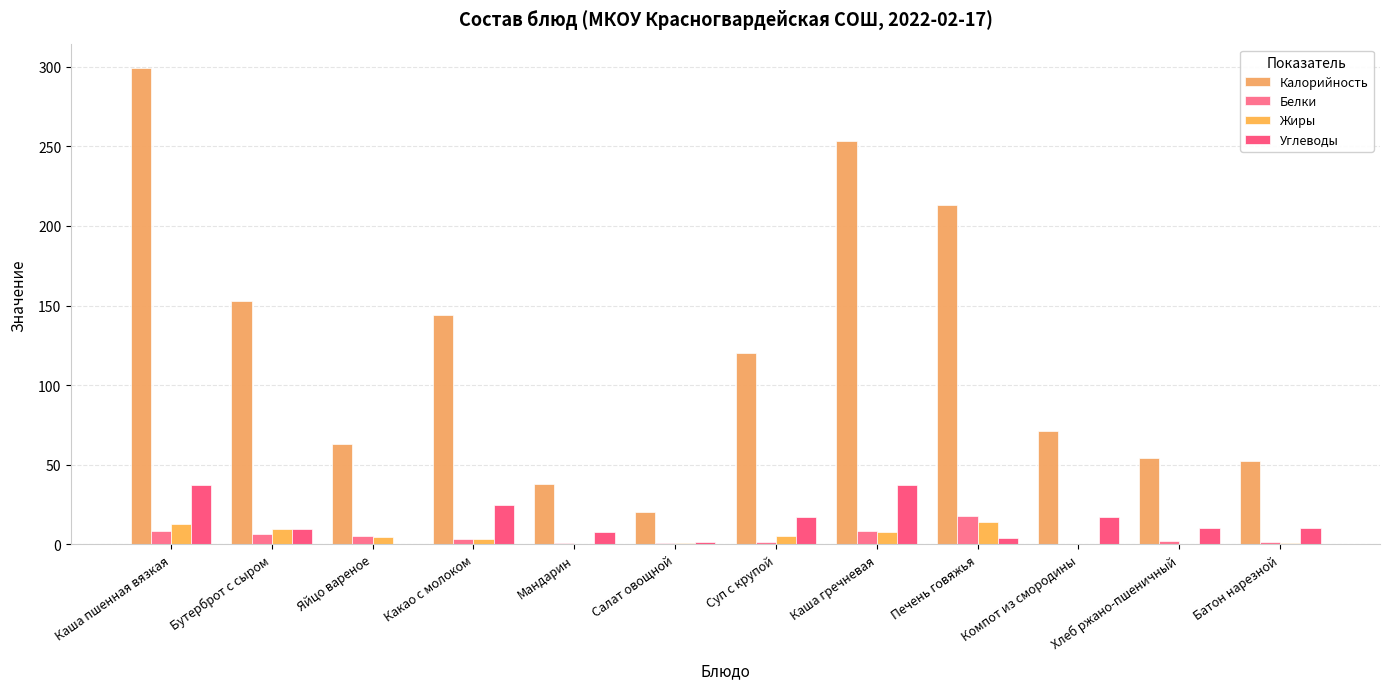

How many categories are shown in the chart?

12